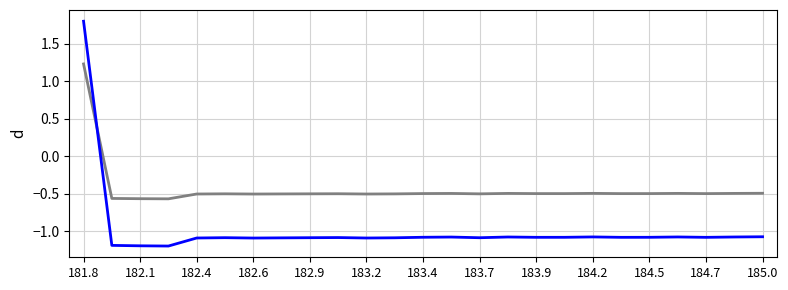

What is the greatest value displayed?

1.8